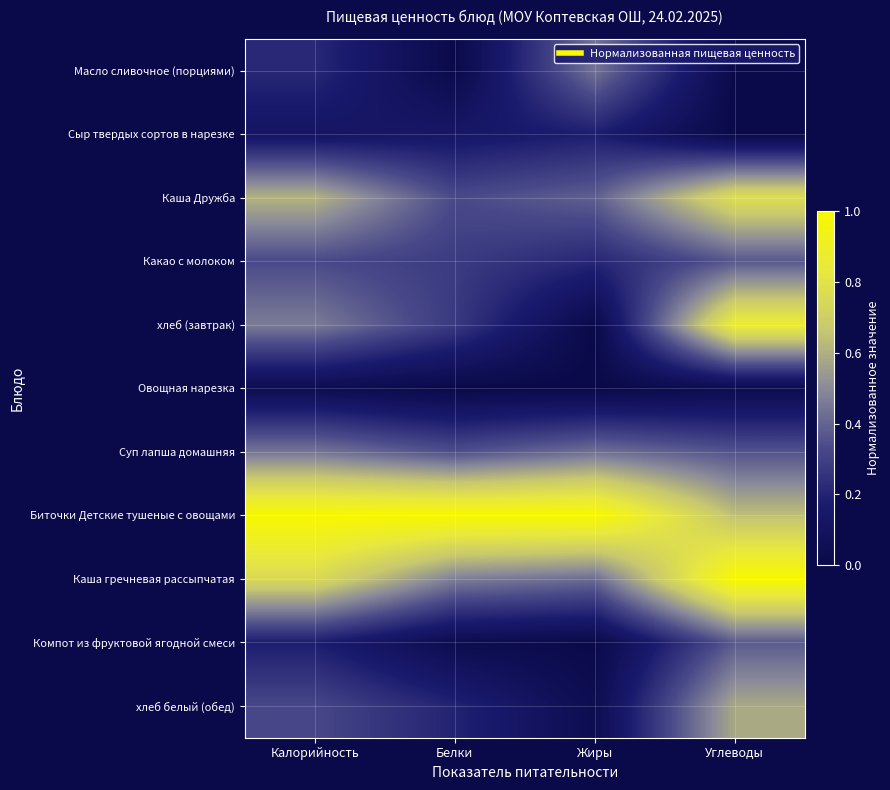

Which series has the largest total across all categories?

Биточки Детские тушеные с овощами